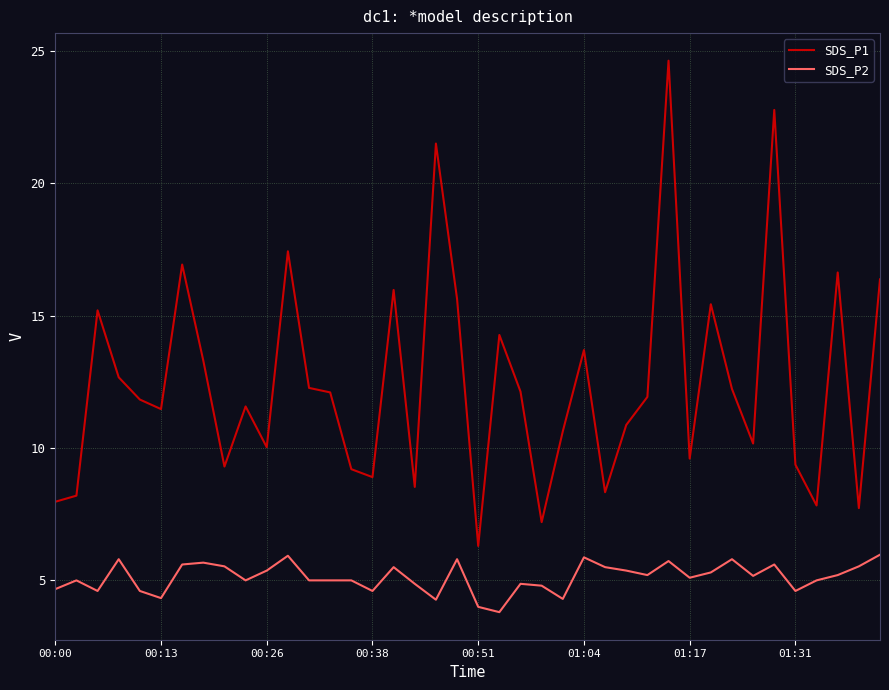

Which series has the largest range (max minus min)?

SDS_P1